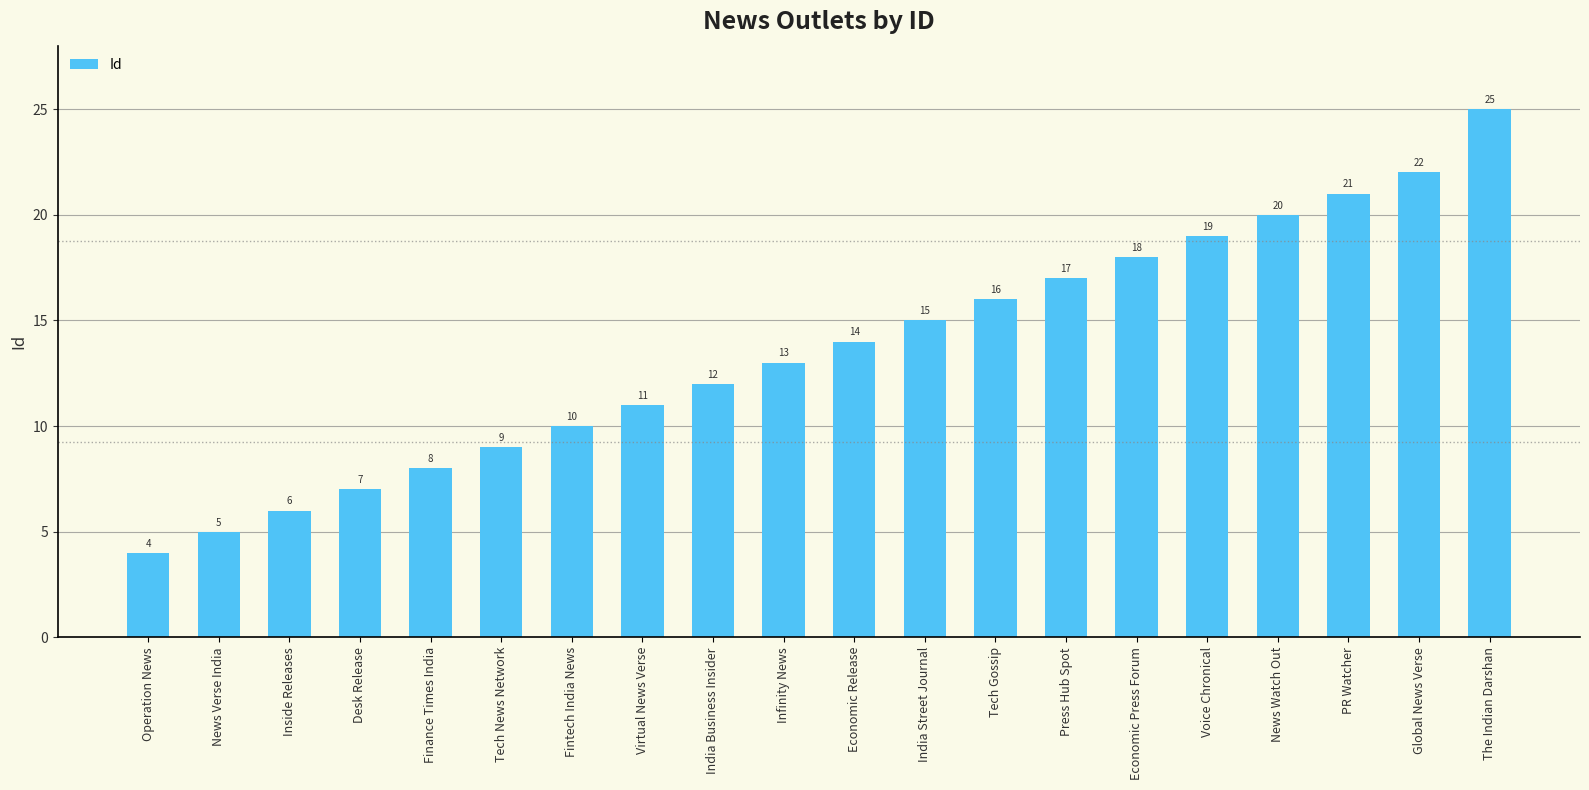

At which label is the value closest to 14?

Economic Release